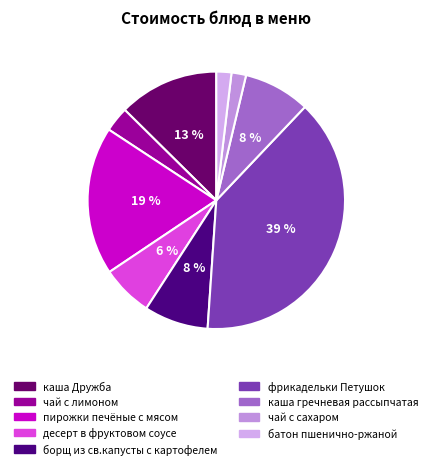

To the nearest percent, what is the difference between the чай с лимоном and фрикадельки Петушок slice percentages?

36%